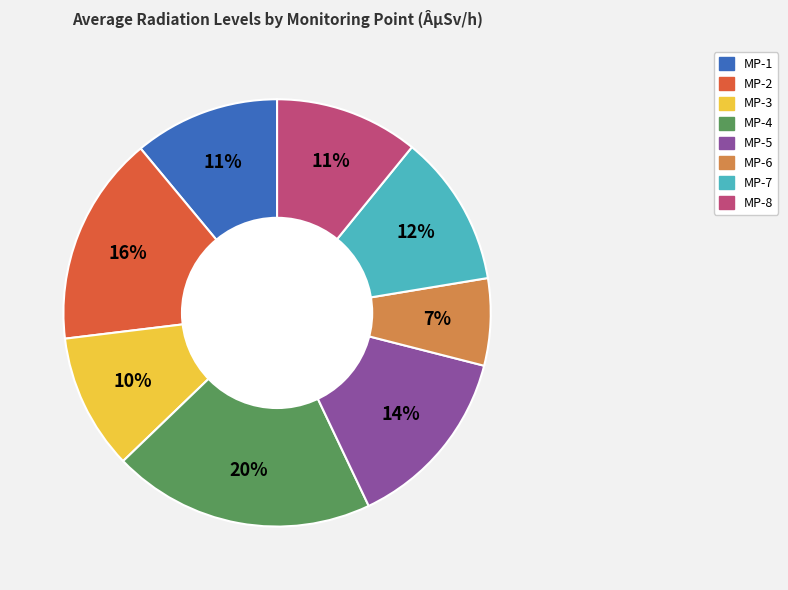

Between MP-4 and MP-1, which is larger?

MP-4